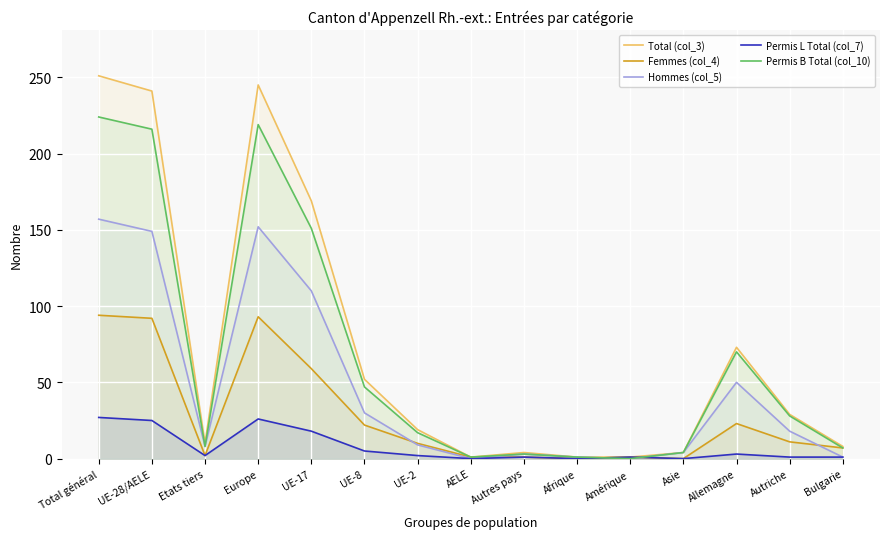

What are all the series names shown in the legend?

Total (col_3), Femmes (col_4), Hommes (col_5), Permis L Total (col_7), Permis B Total (col_10)